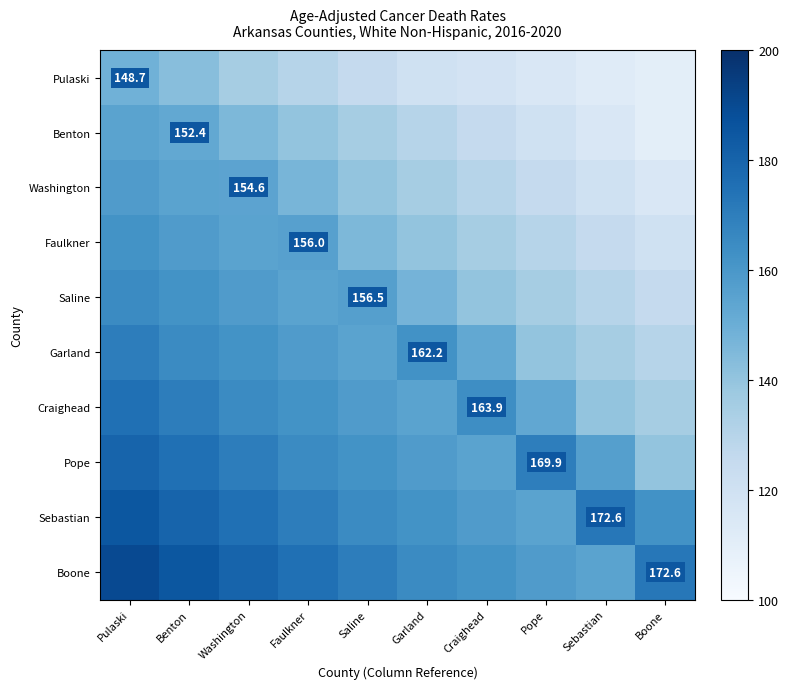

The Garland series shows 258.2 at Garland. True or false?

False